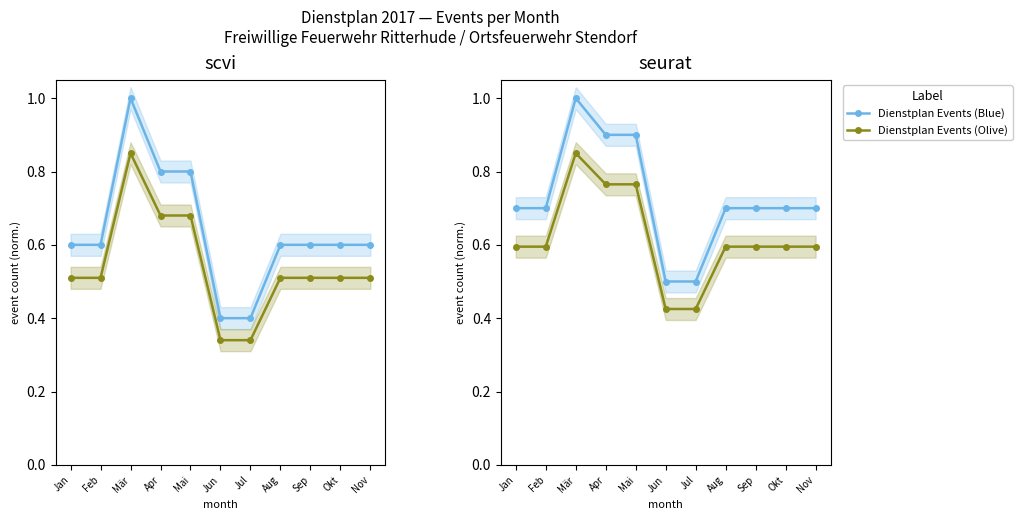

List the series in order of their peak value, lowest first.

Dienstplan Events (Olive), Dienstplan Events (Blue)